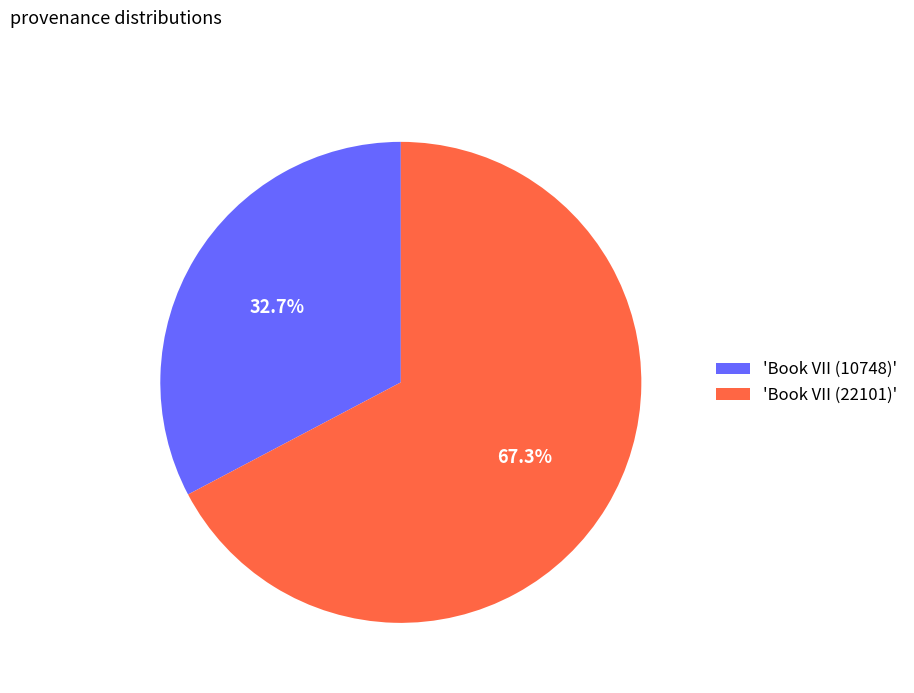

What is the majority slice?

'Book VII (22101)'